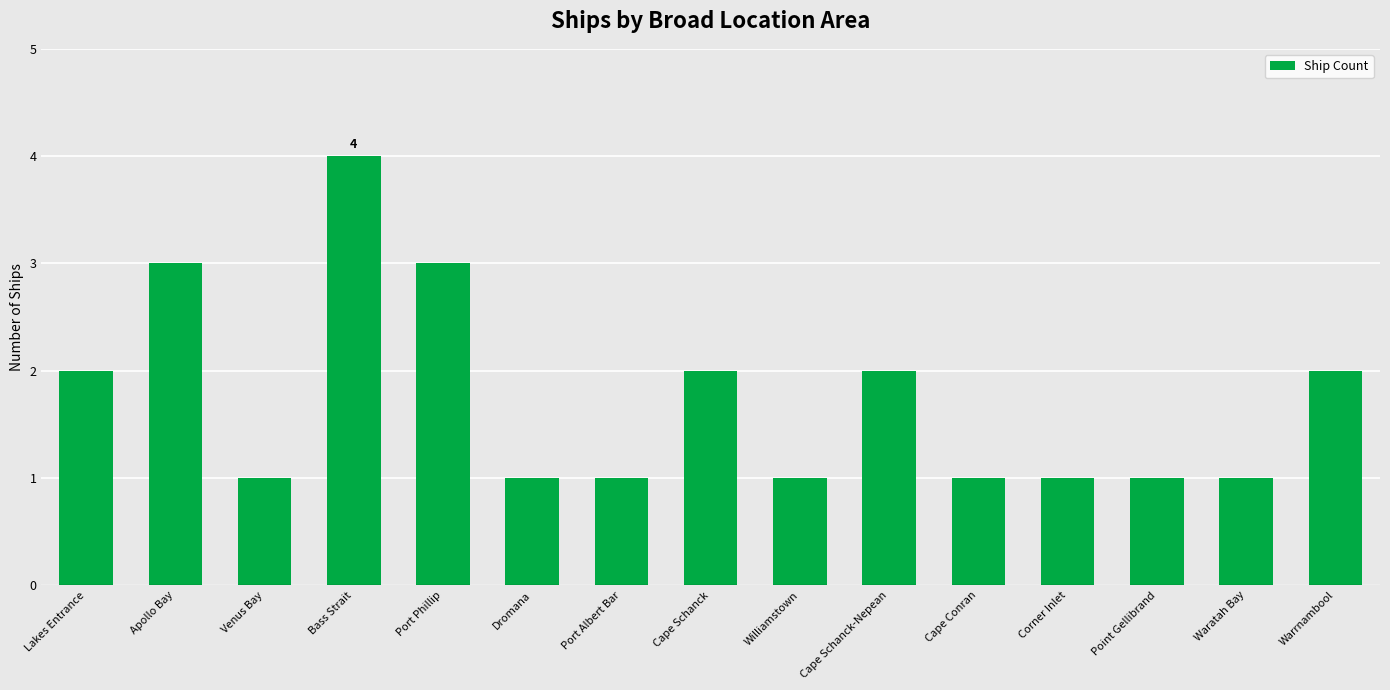

What is the smallest value displayed?

1